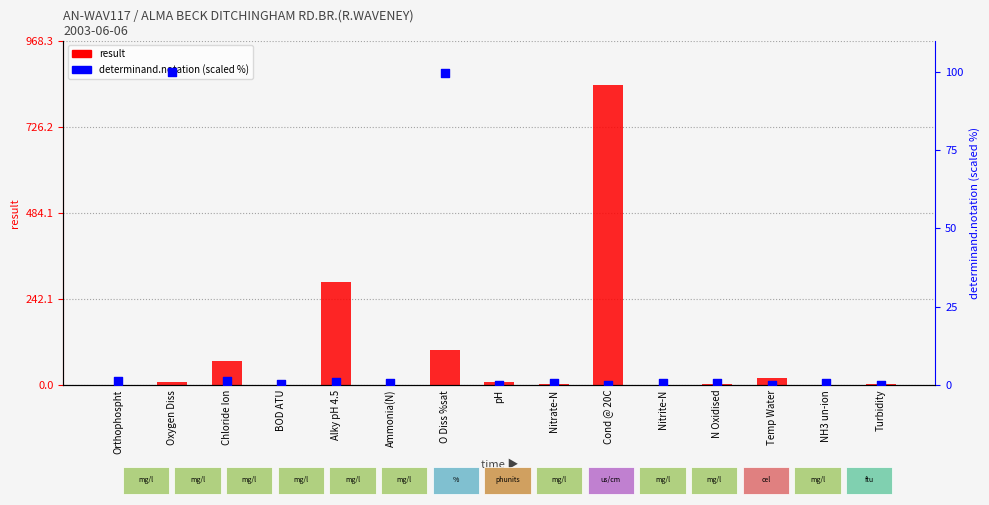

At which category is the sum across all series the highest?

Cond @ 20C